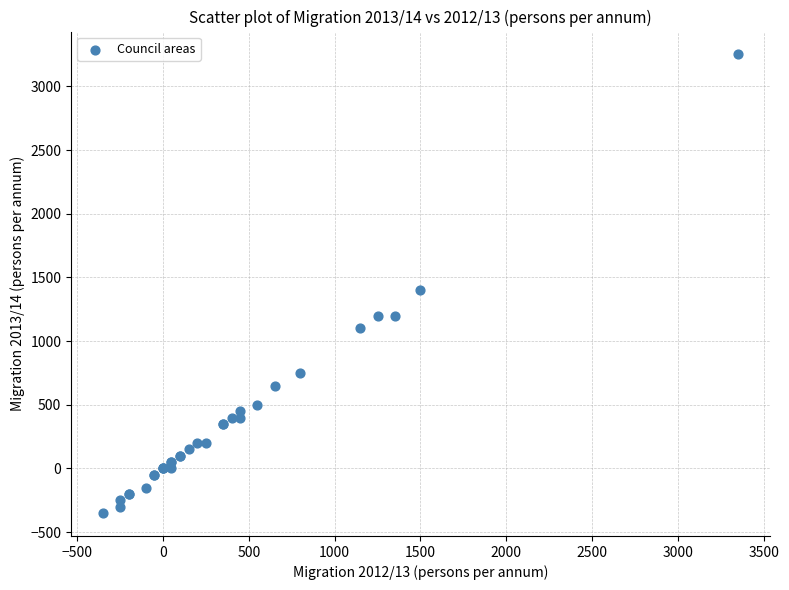

What Y value in the scatter plot is closest to 1450?

1400